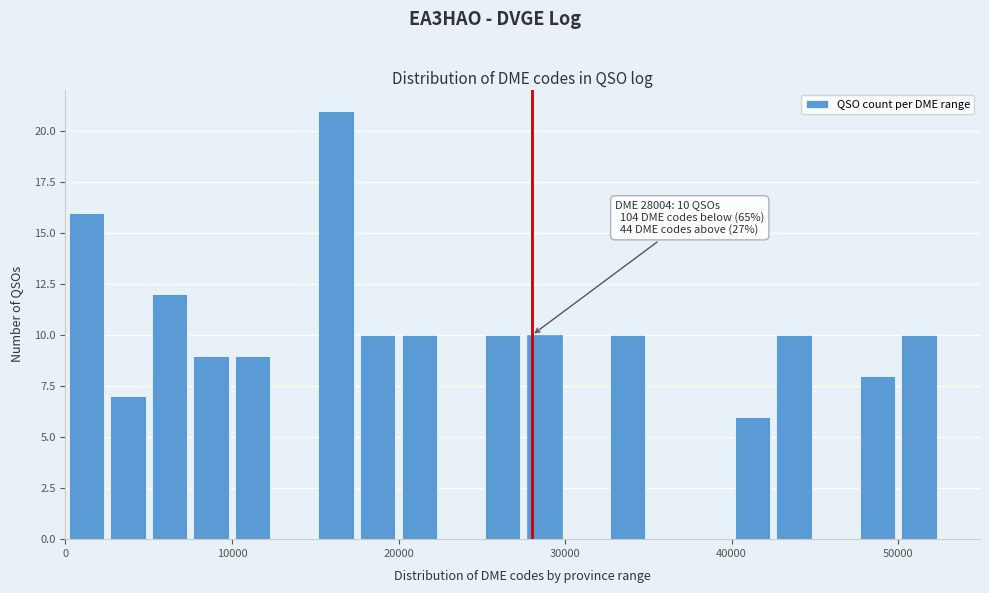

Read against the x-axis, roughly where is the centre of the tallest bar?

16000